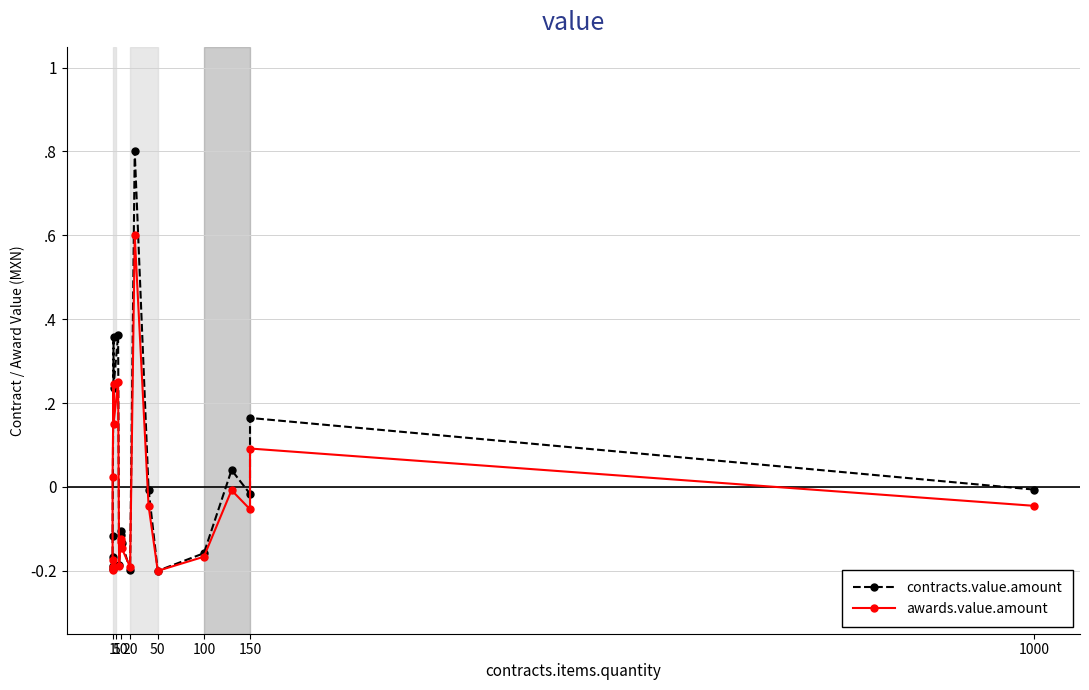

What is the sum of all contracts.value.amount values?

0.2